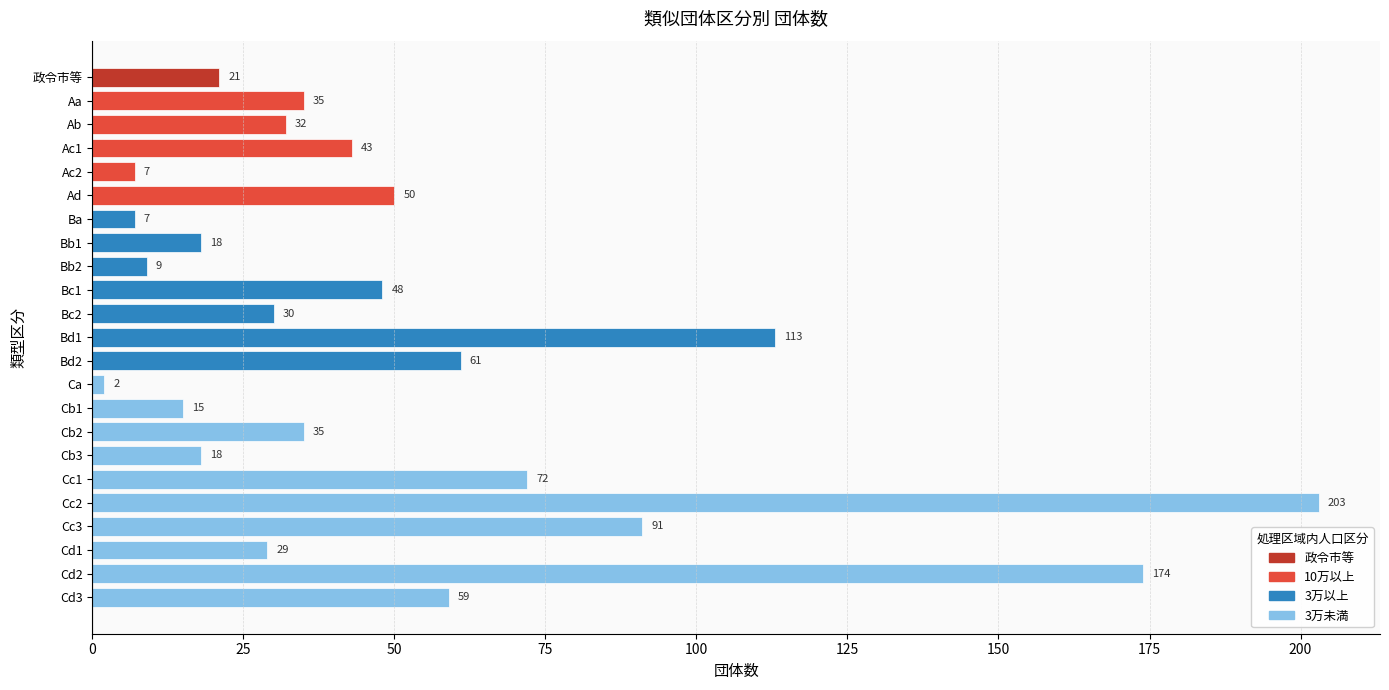

How many values are below 35?

11